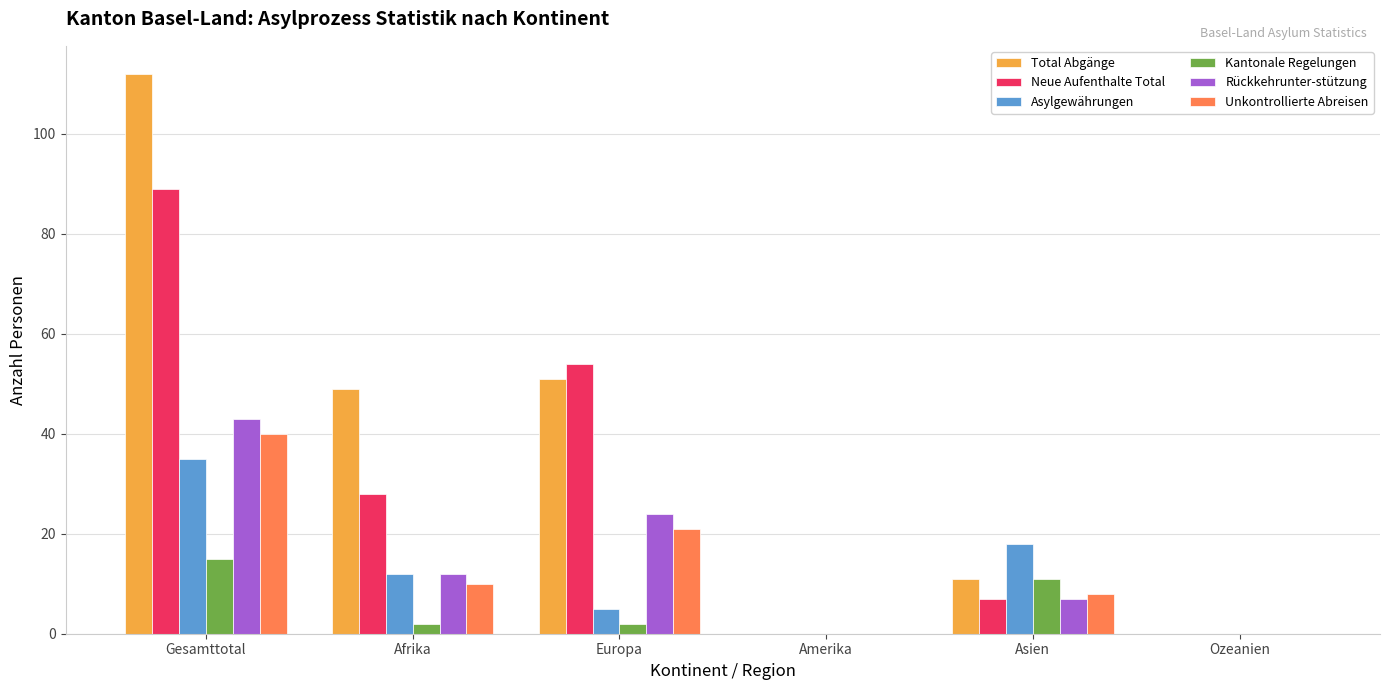

What is the sum of all Rückkehrunter-stützung values?

86